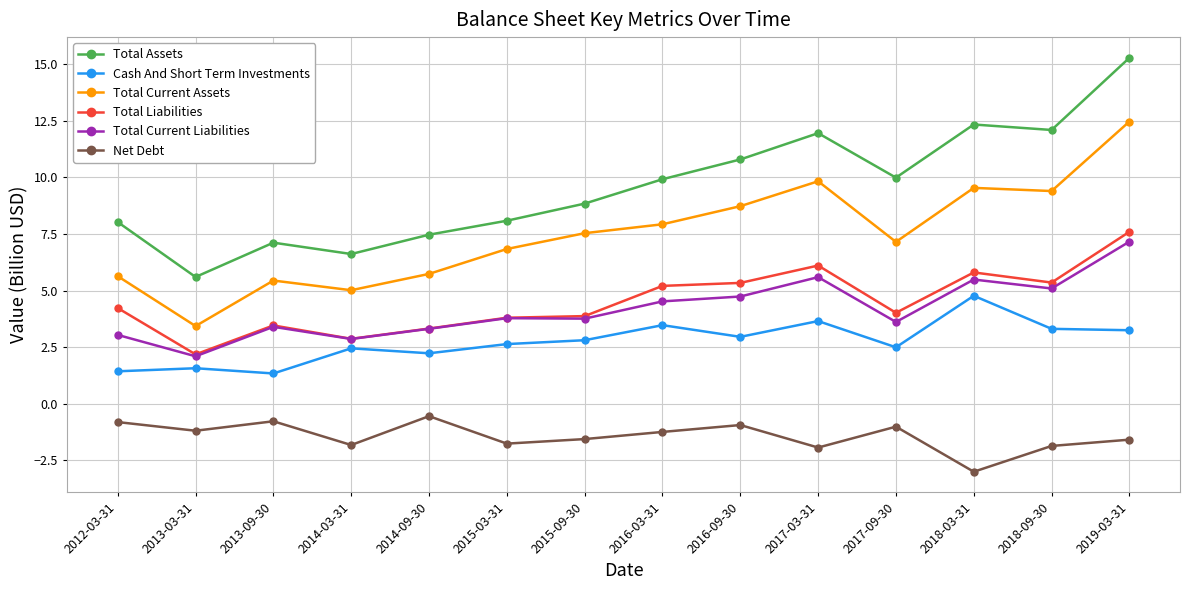

At 2018-09-30, list the series in order from largest to smallest.

Total Assets, Total Current Assets, Total Liabilities, Total Current Liabilities, Cash And Short Term Investments, Net Debt